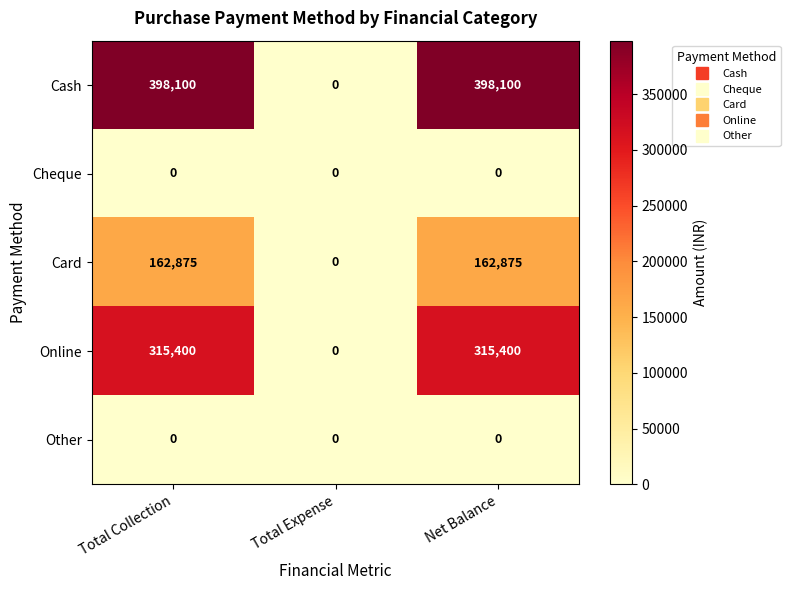

What is the total value across all series at Net Balance?

876375